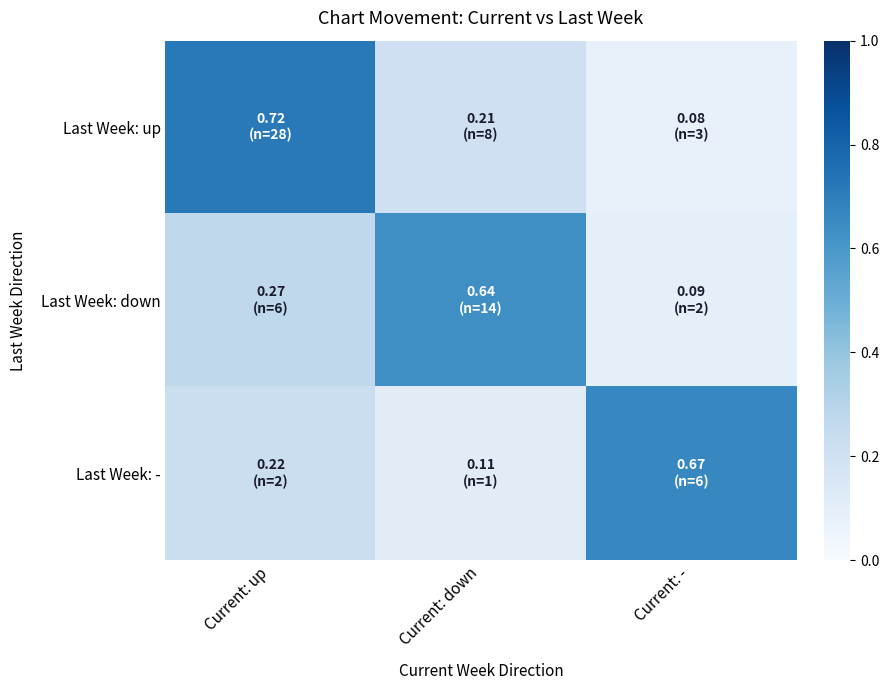

At Current: down, list the series in order from largest to smallest.

Last Week: down, Last Week: up, Last Week: -